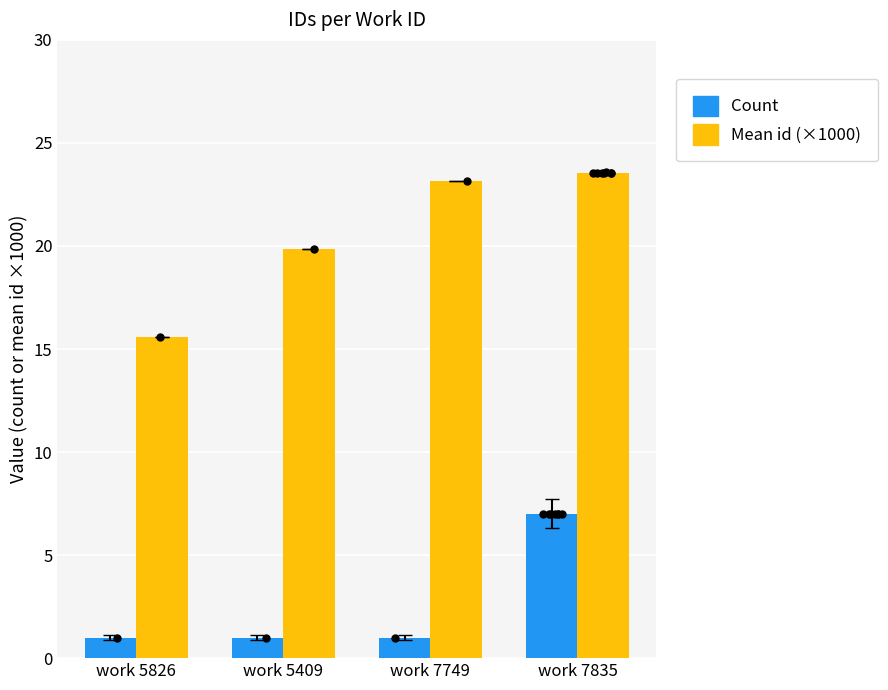

Which series reaches the maximum Y coordinate?

Mean id (×1000)